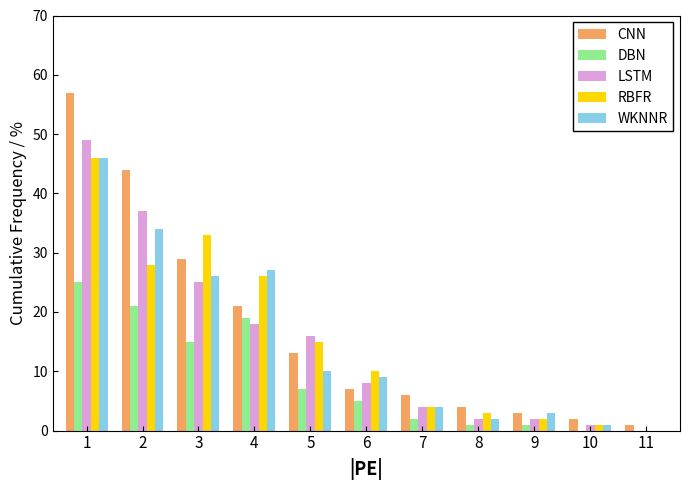

Where is LSTM nearest to the value 24?

3